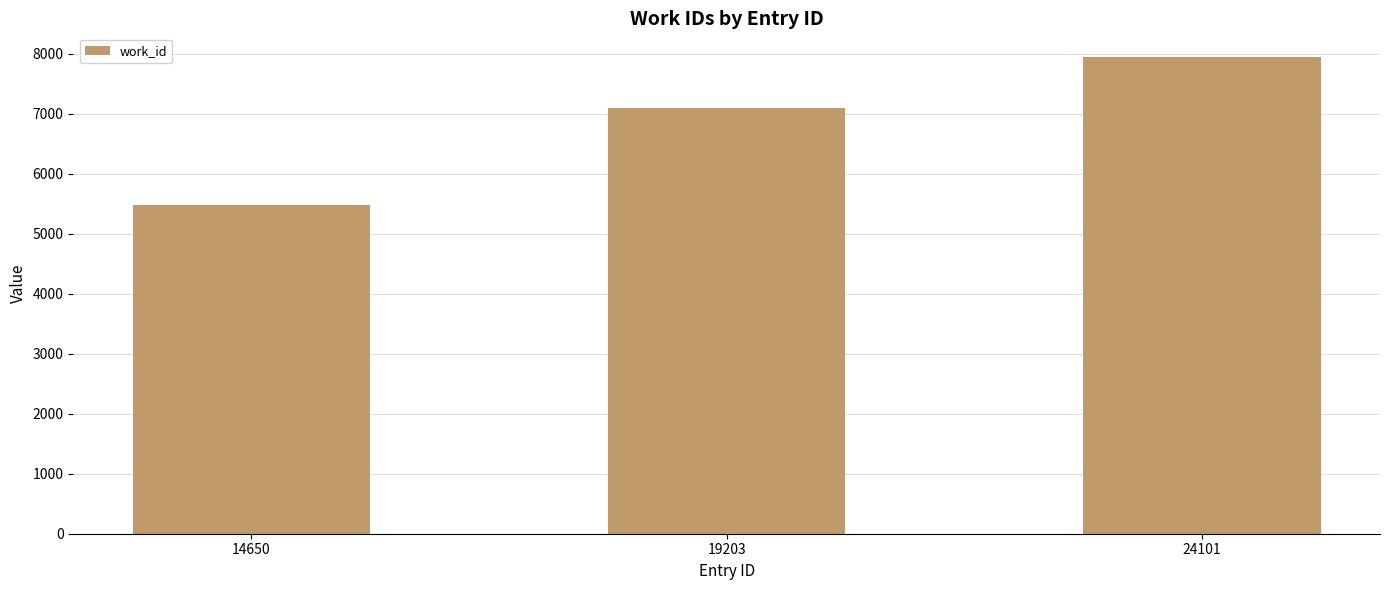

What is the maximum value shown in the chart?

7946